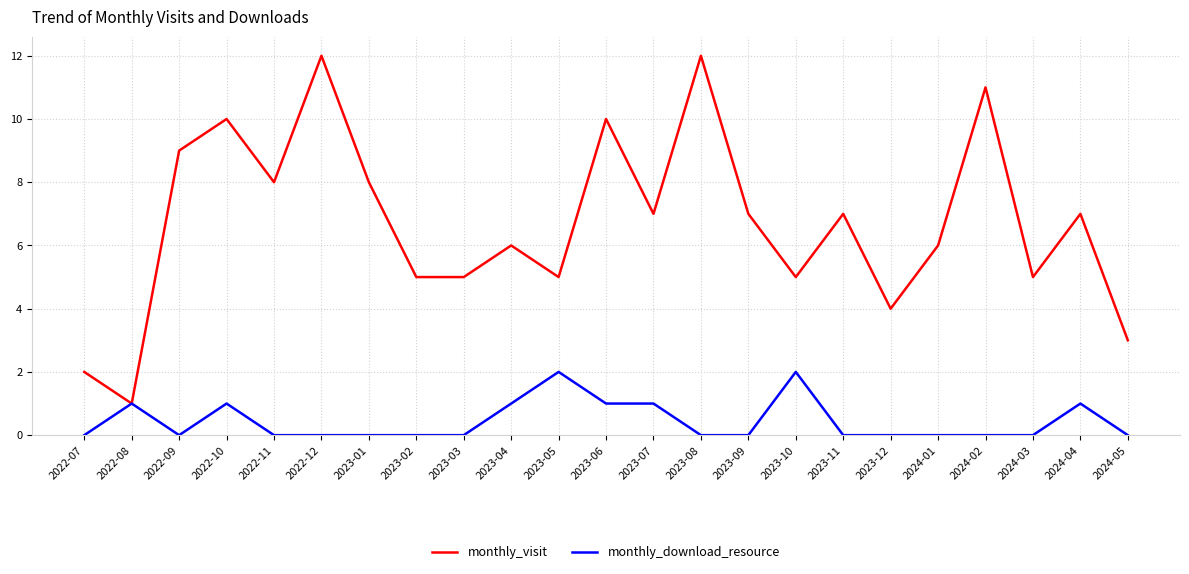

List the series in order of their peak value, highest first.

monthly_visit, monthly_download_resource